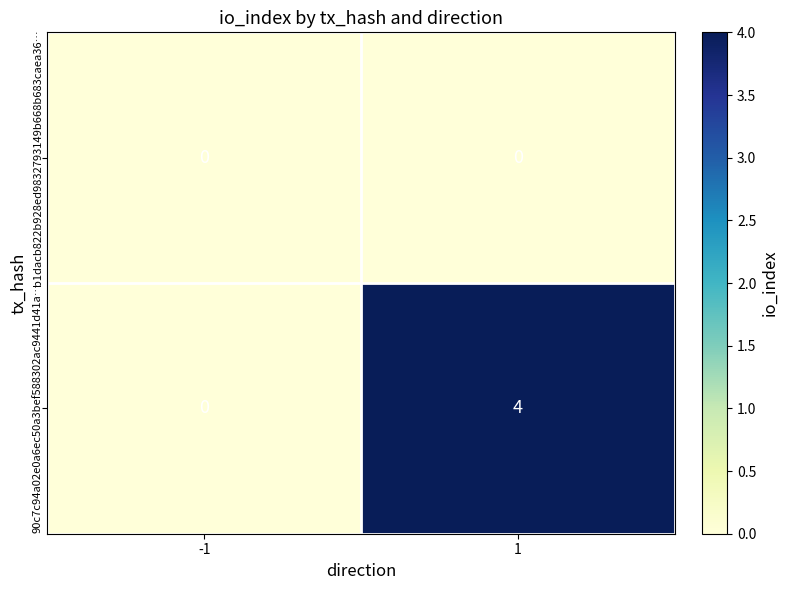

Which series changed the most between -1 and 1?

90c7c94a02e0a6ec50a3bef588302ac9441d41a…